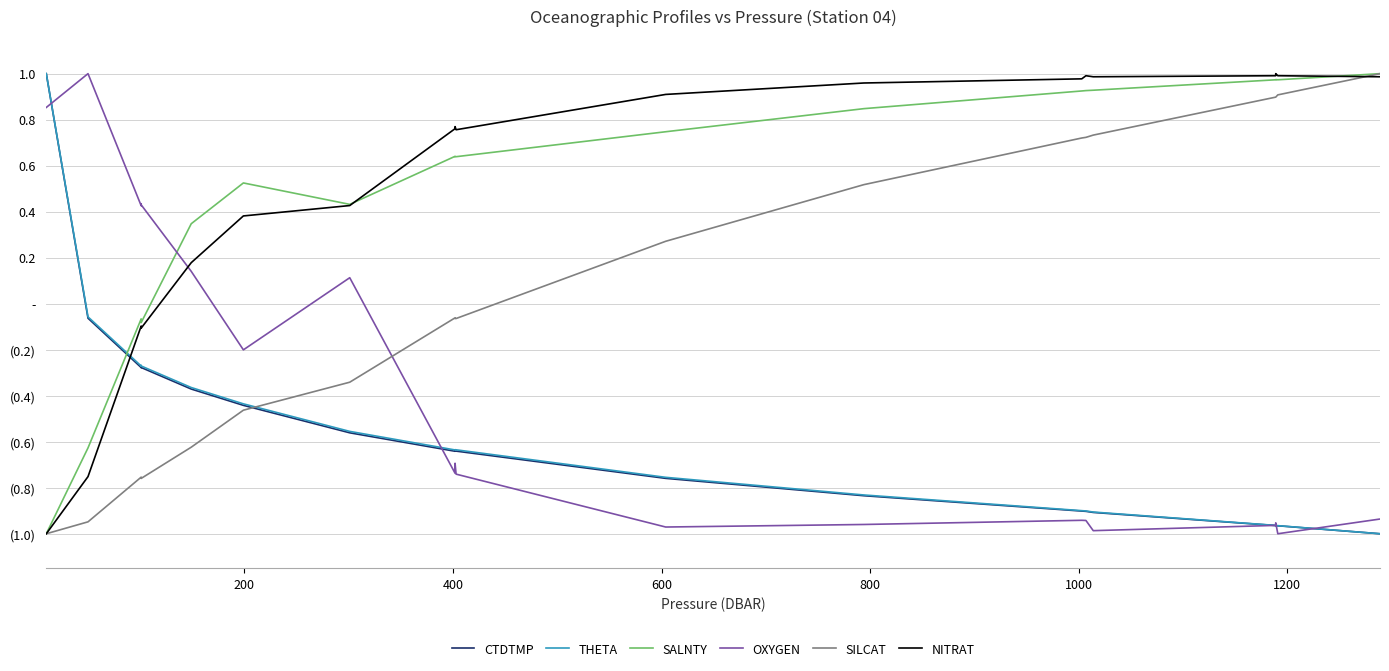

What is the value of the SALNTY point at the 20th from the left?

1.0